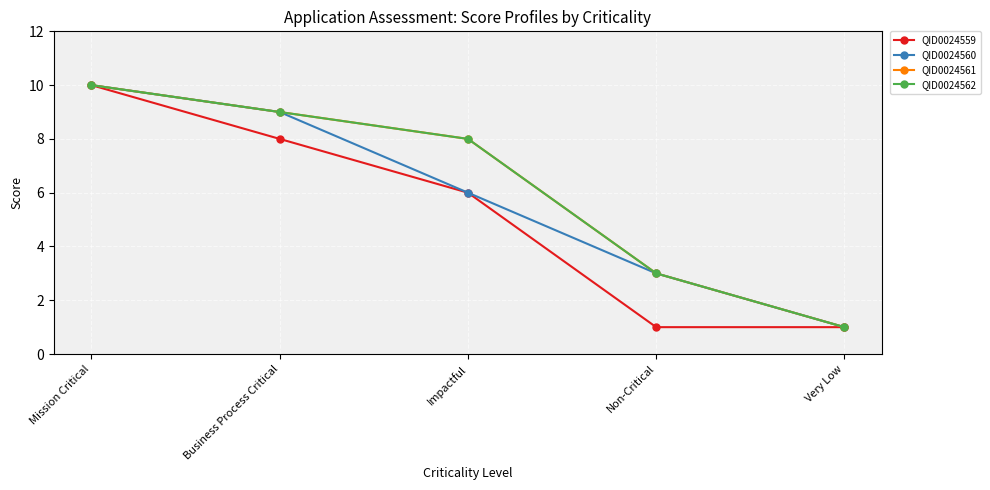

What is the spread (max minus min) of values at Impactful?

2